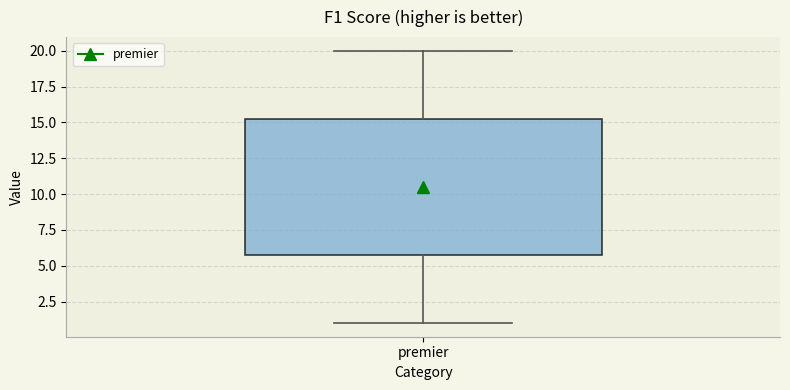

Transcribe this box plot: give where the median line is, the range the box spans, and where the two whiskers end, as read against the y-axis. The values are not printed on the chart, so give them approximately, as read against the axis.

median 10.5, box 6.0 to 15.5, whiskers 1.0 to 20.0